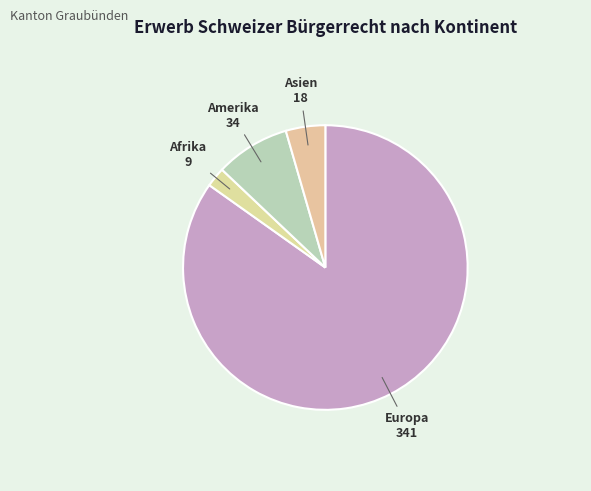

Rank the categories by value from lowest to highest.

Afrika, Asien, Amerika, Europa